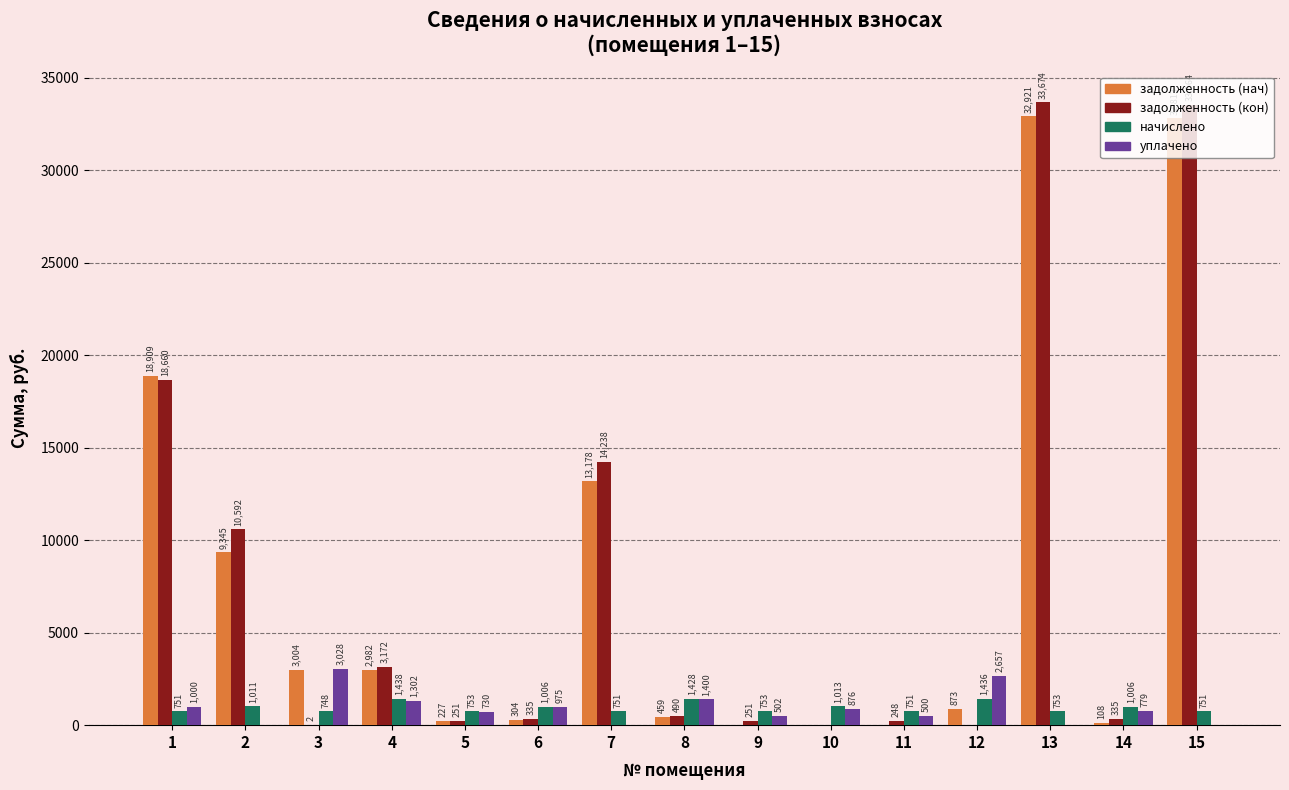

Which series has the largest total across all categories?

задолженность (кон)